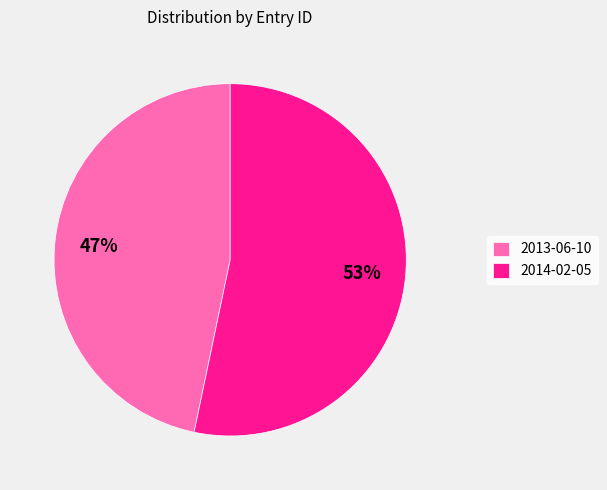

What is the ratio of the value at 2014-02-05 to the value at 2013-06-10?

1.1